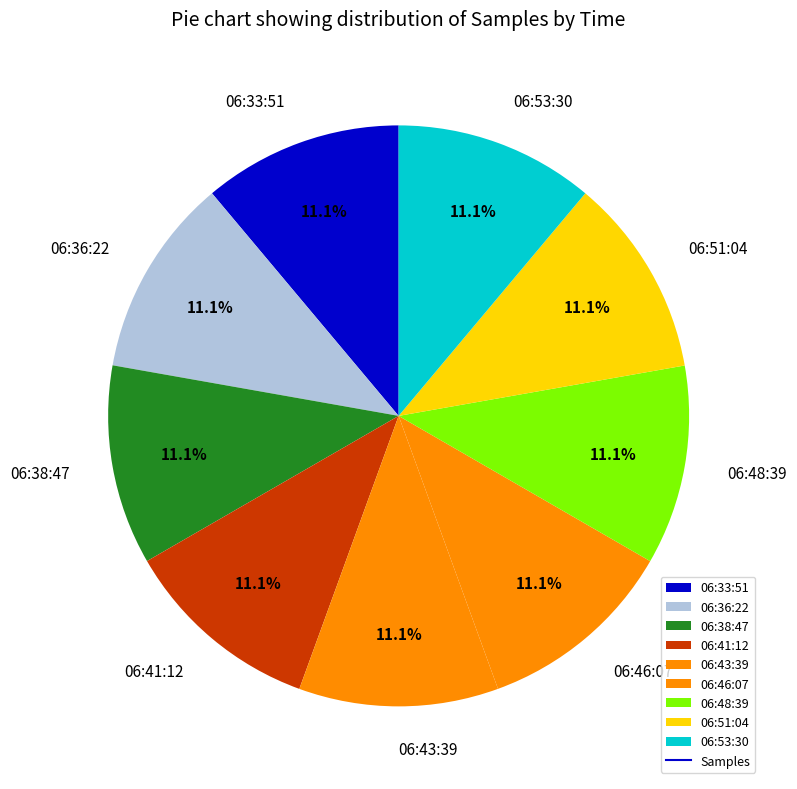

Do 06:38:47 and 06:33:51 together represent more than half of the pie?

No